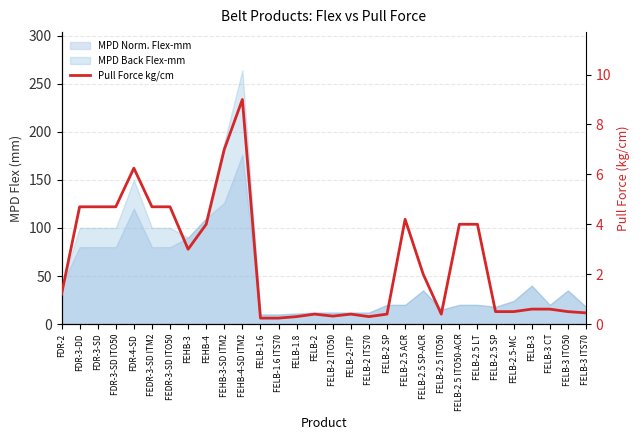

What is the difference between the values at FELB-3 ITO50 and FELB-2?

0.1